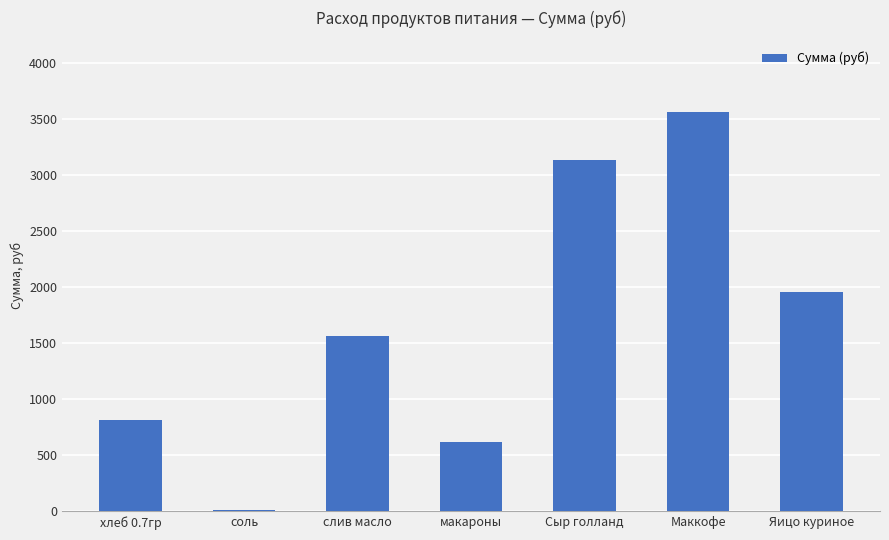

What is the sum of all values?

11658.5